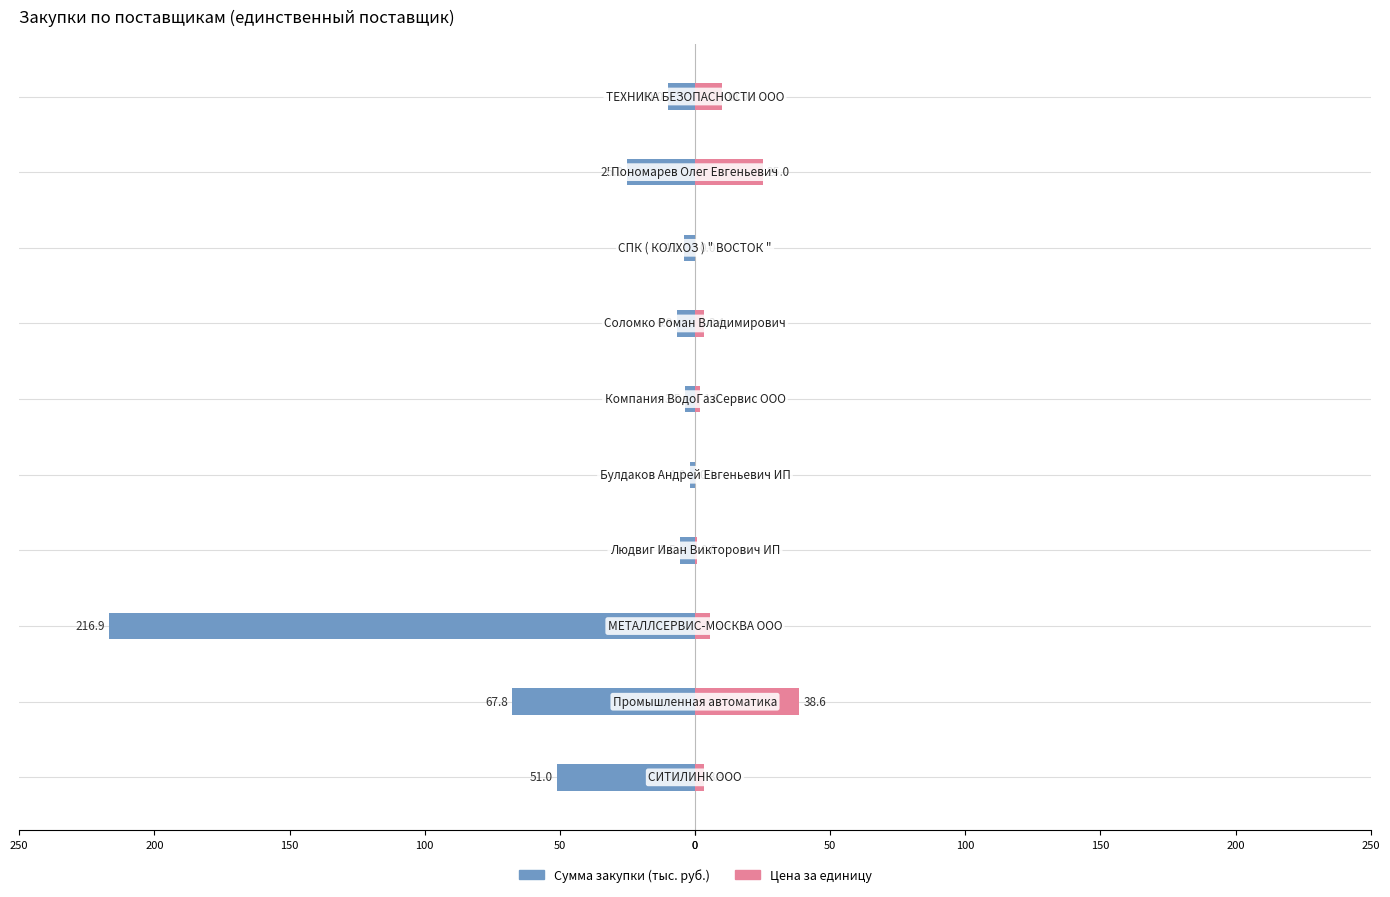

What is the difference between the maximum and minimum values in the Цена за единицу series?

38.5